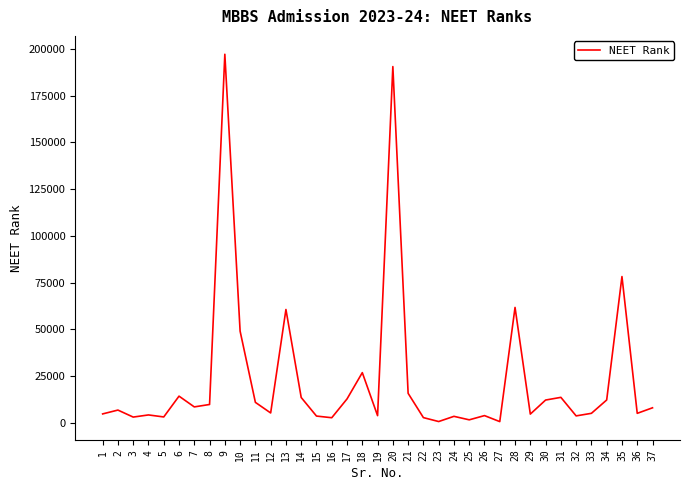

Which has a higher value, 34 or 9?

9